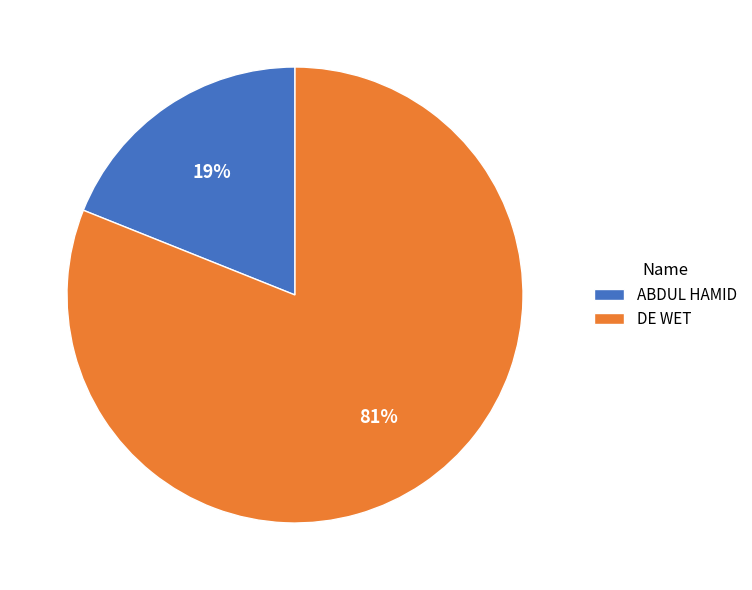

To the nearest percent, what percentage of the pie is ABDUL HAMID?

19%